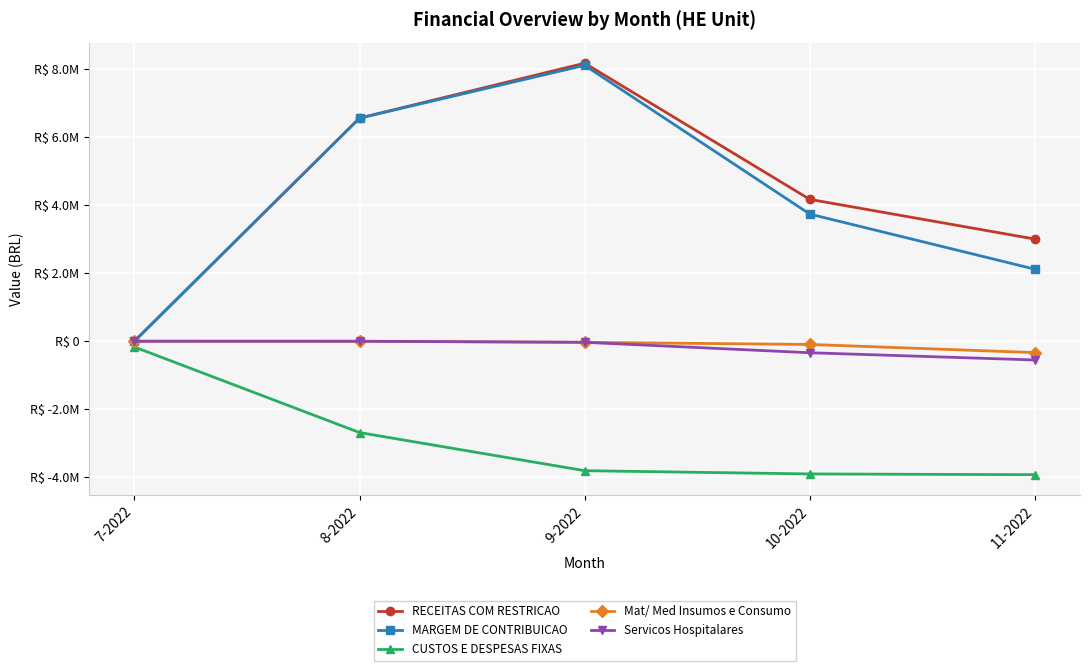

What position from the left is 11-2022?

5